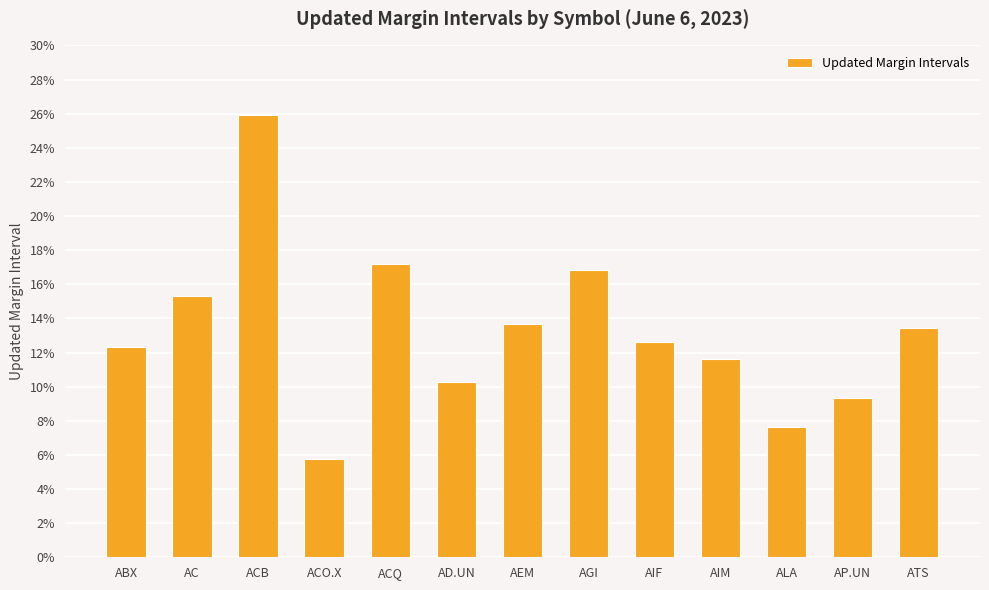

What is the label of the 9th bar from the left?

AIF